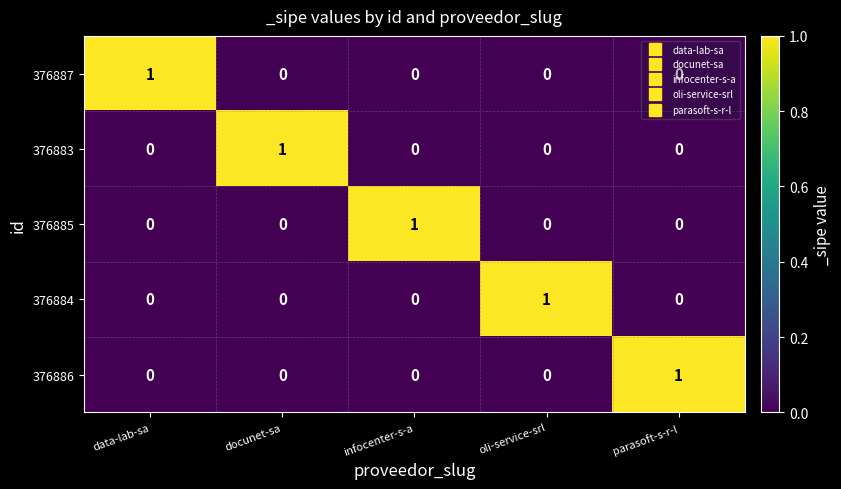

Is the value of 376884 at oli-service-srl greater than the value of 376886 at data-lab-sa?

Yes